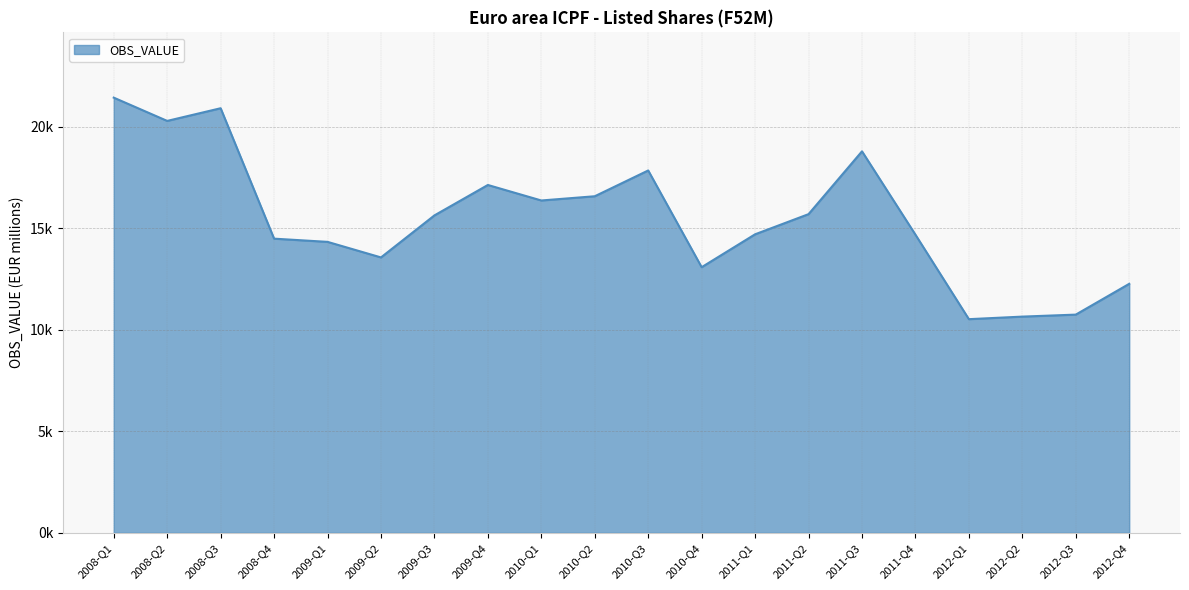

True or false: the data shows 10523.4 at 2012-Q1.

True